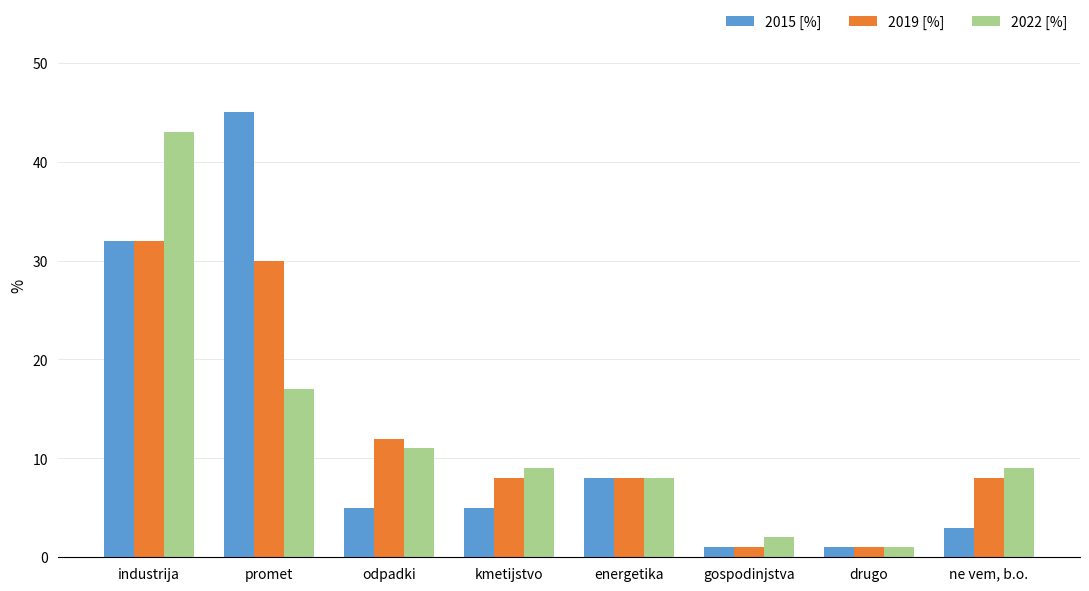

Count the number of categories in the chart.

8